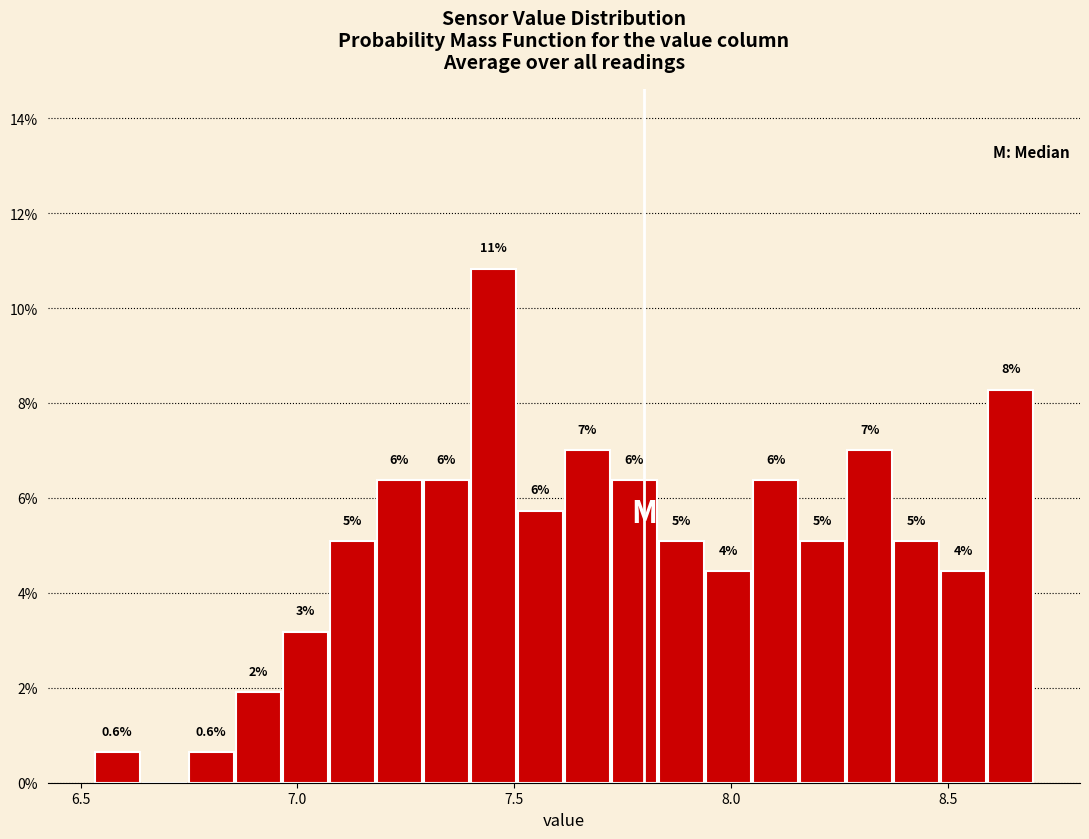

Read against the x-axis, roughly where is the centre of the tallest bar?

7.45